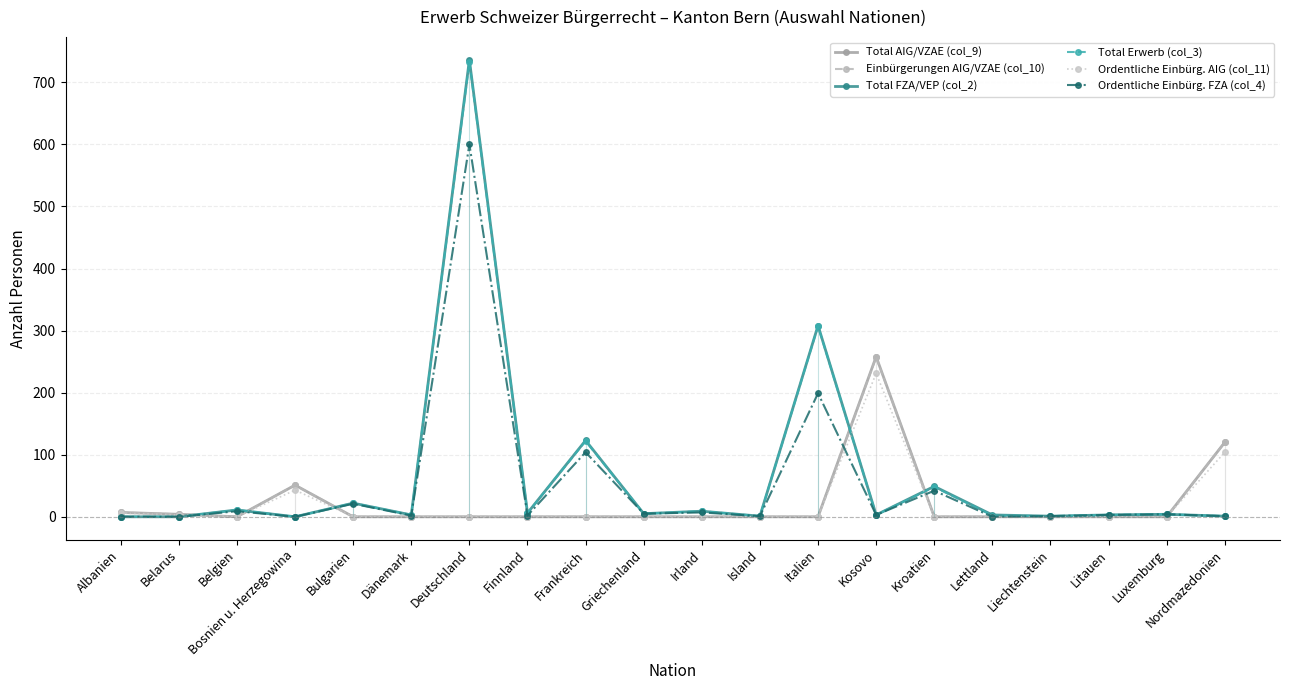

What is the label of the 9th point from the left?

Frankreich